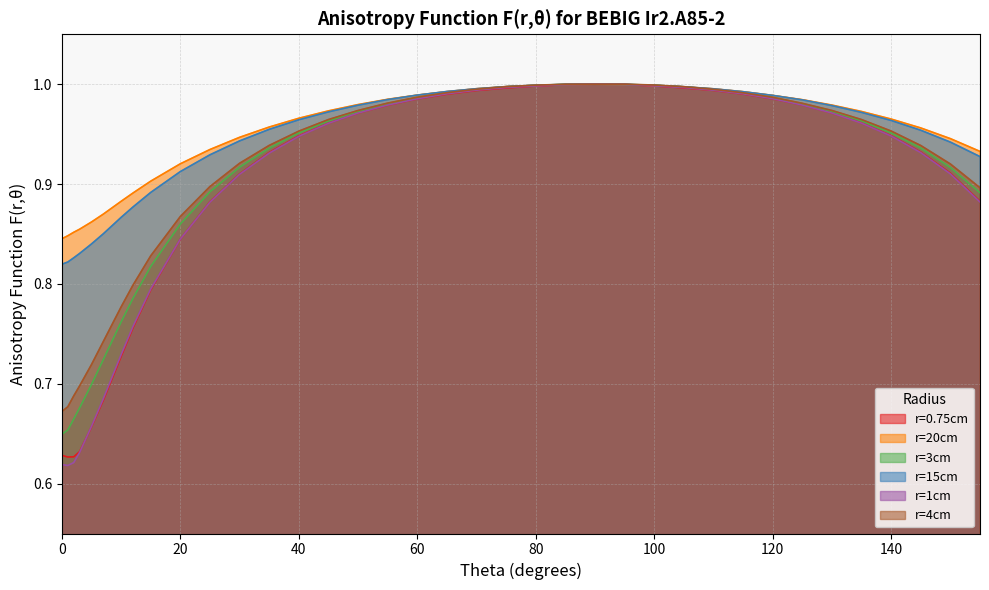

What is the value of the r=15cm point at the 15th from the left?

1.0